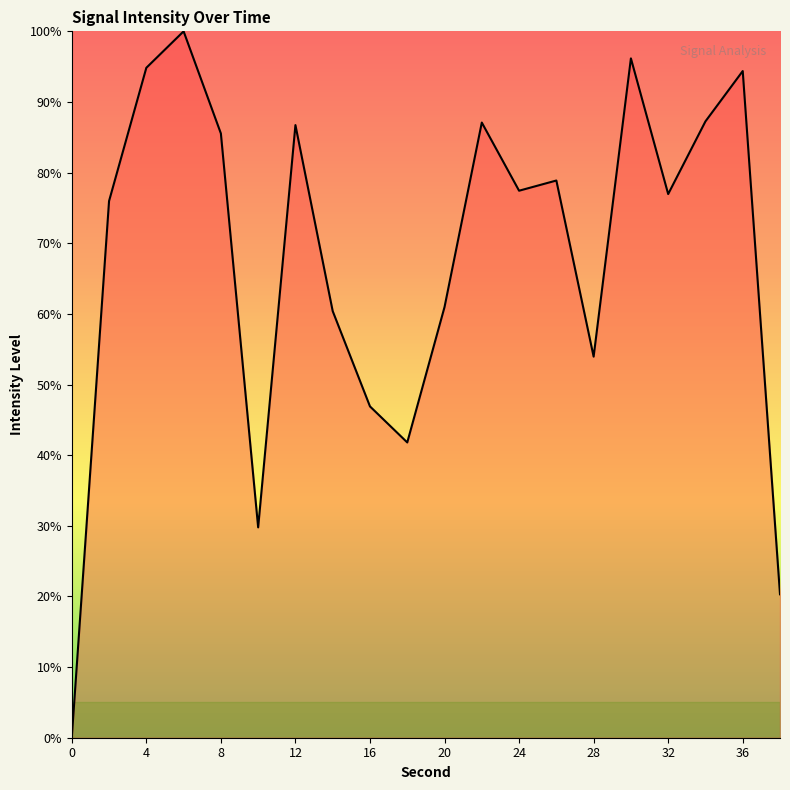

What is the greatest value displayed?

100.0